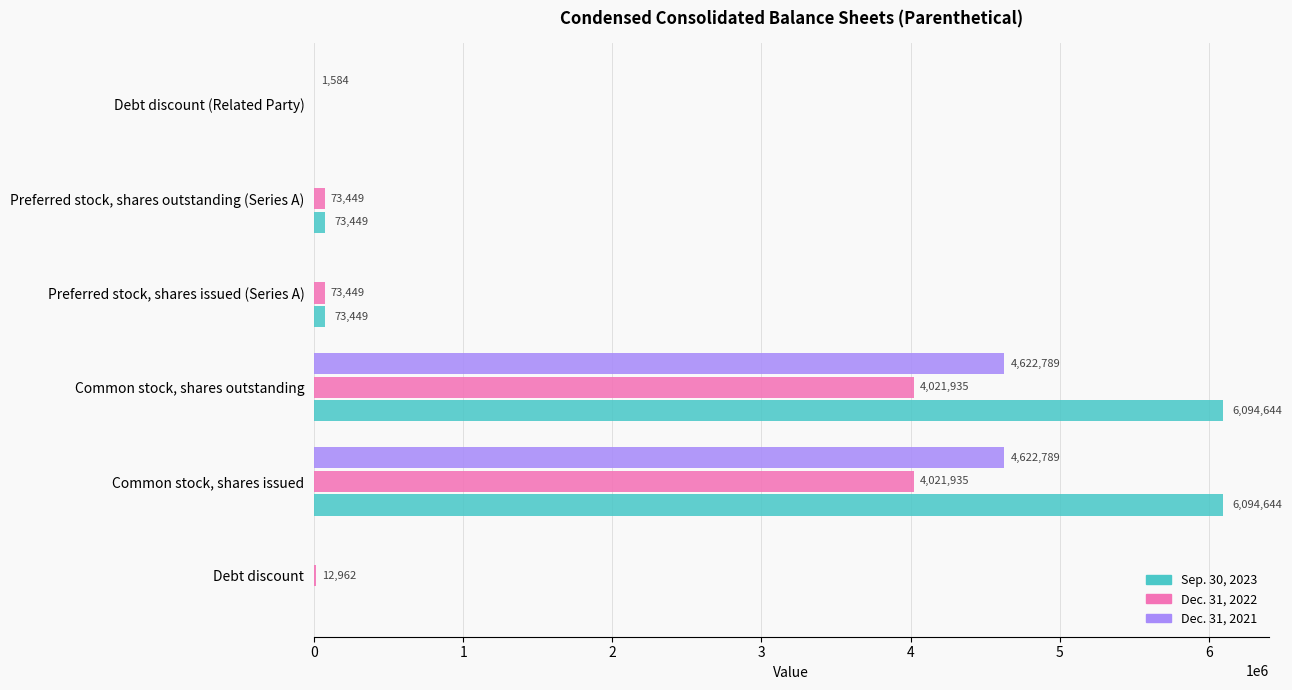

What is the highest value of the Dec. 31, 2021 series?

4622789